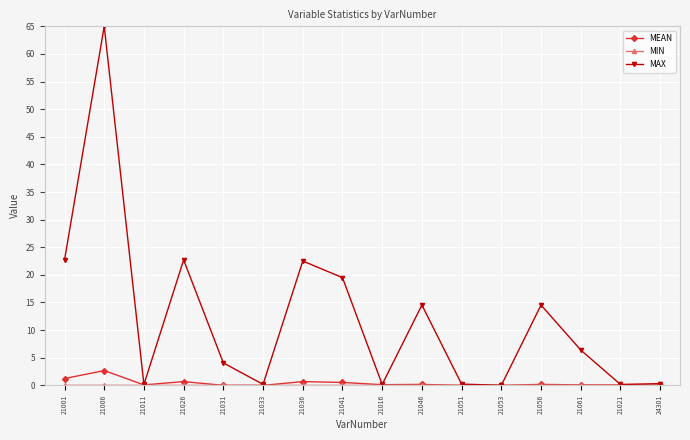

Which series has the largest total across all categories?

MAX